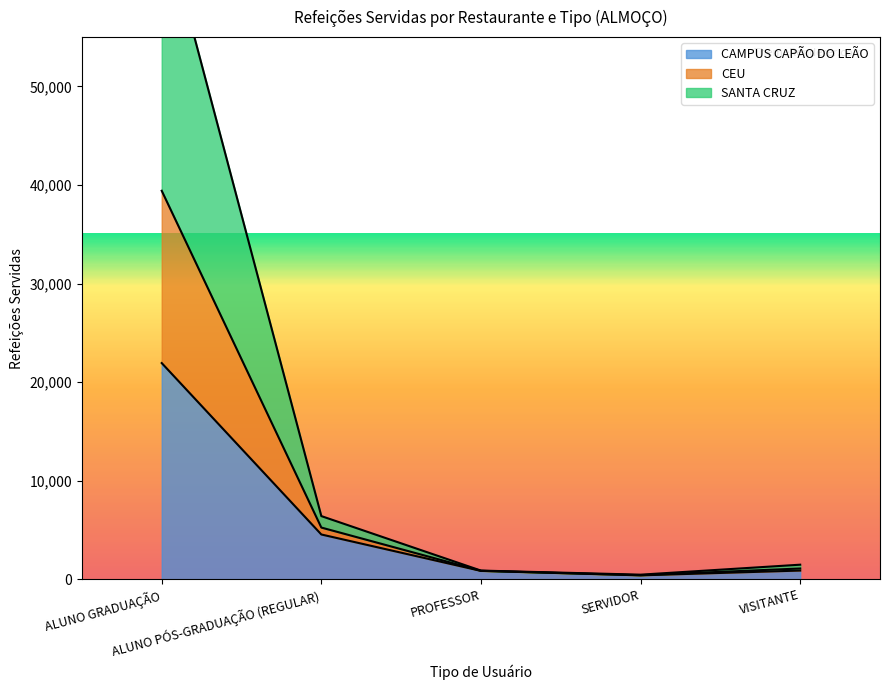

What is the difference between the highest and lowest values at SERVIDOR?

69